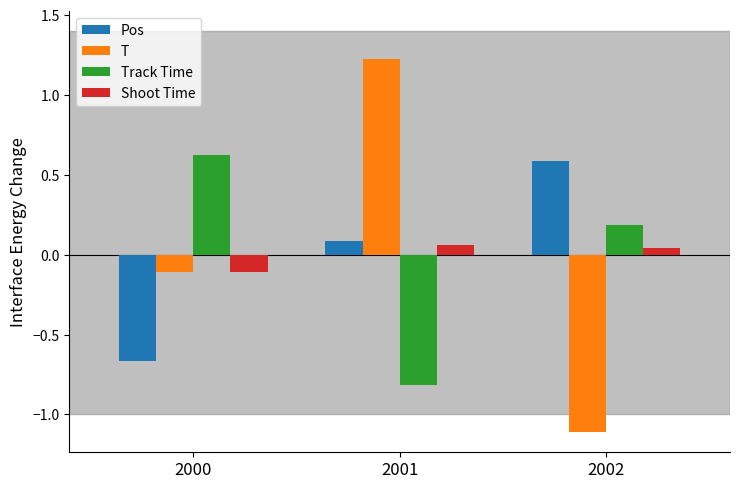

At how many categories does at least one series exceed 0?

3